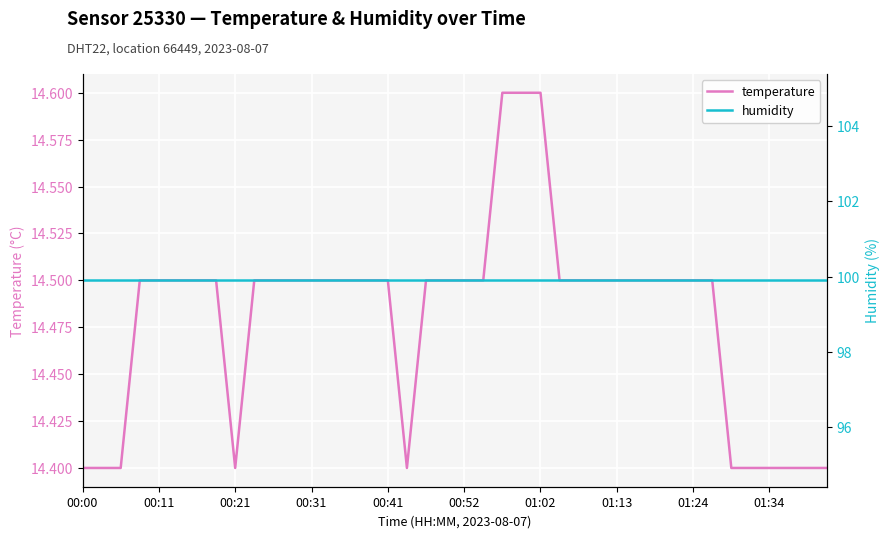

Where is temperature nearest to the value 14?

00:00